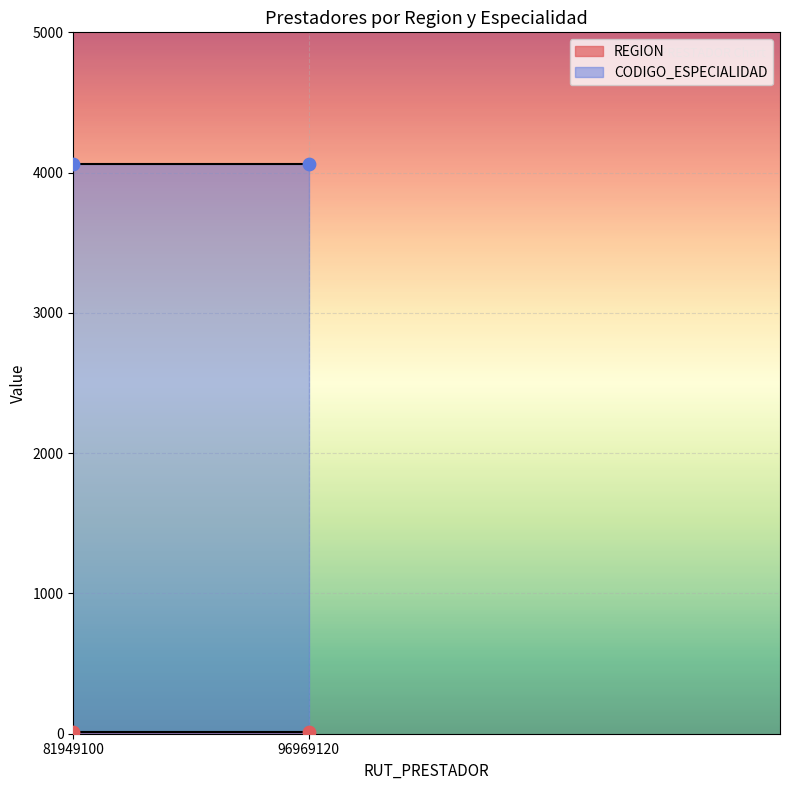

Which series has the largest total across all categories?

CODIGO_ESPECIALIDAD